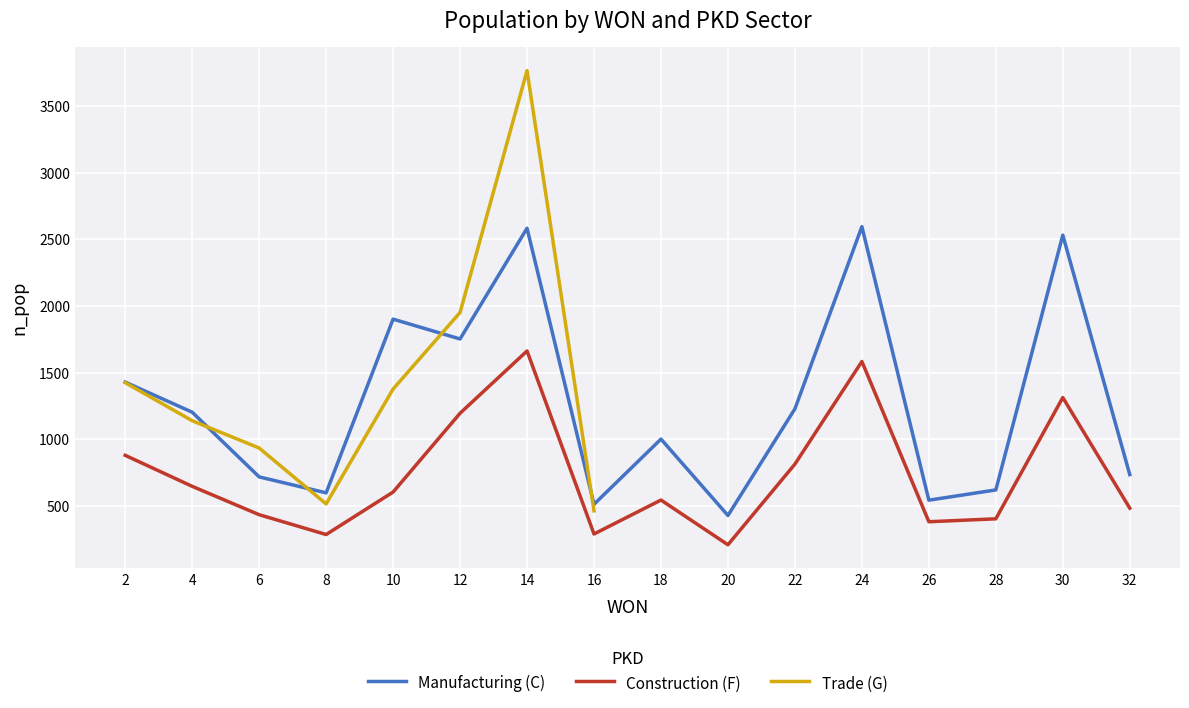

What is the sum of the Manufacturing (C) values at 14 and 12?

4336